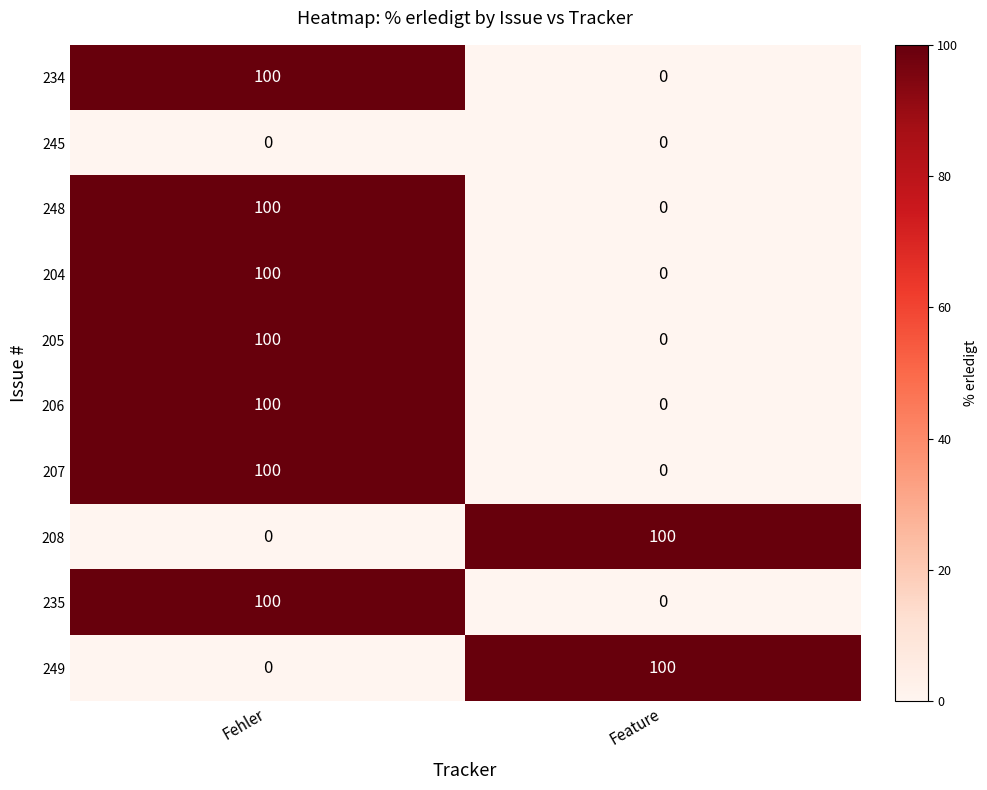

At which label does 204 reach its minimum?

Feature